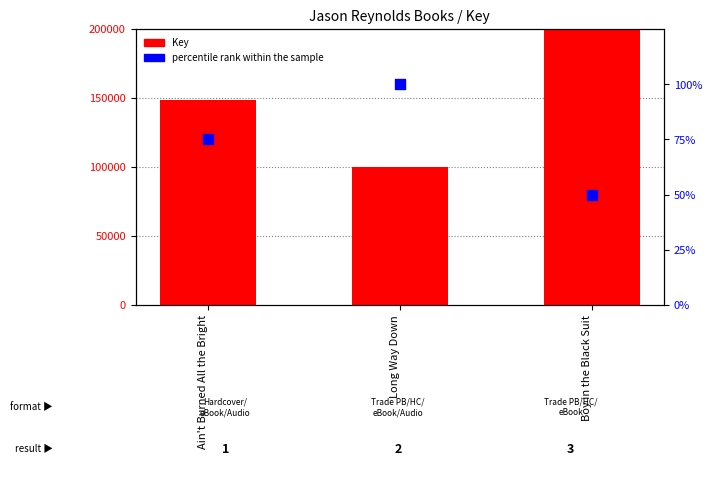

Which series has the largest total across all categories?

Key (thousands)